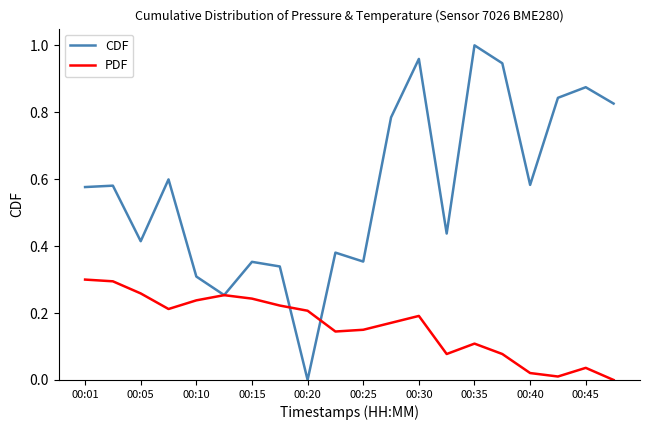

Which series has the largest range (max minus min)?

CDF